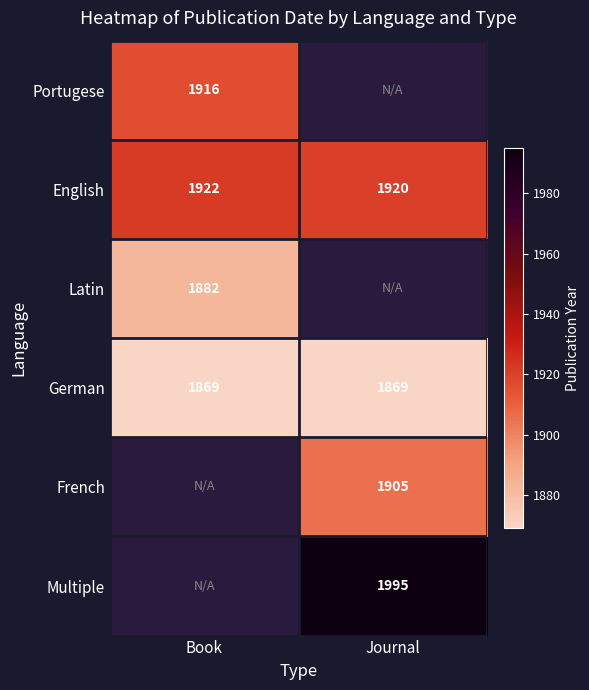

At how many categories does at least one series exceed 1976?

1